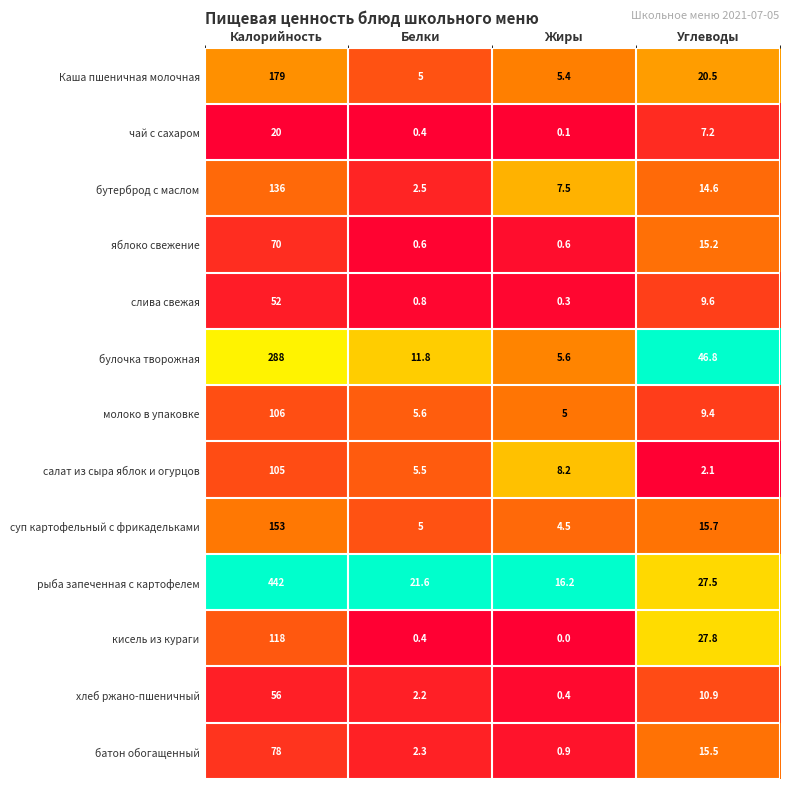

What is the total value across all series at Жиры?

54.7